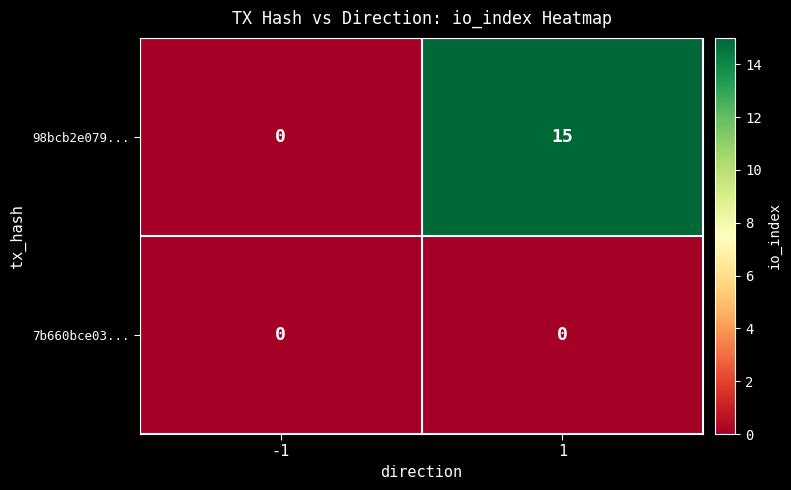

Reading left to right, extract all data points from this chart.

98bcb2e079...: 0	15
7b660bce03...: 0	0